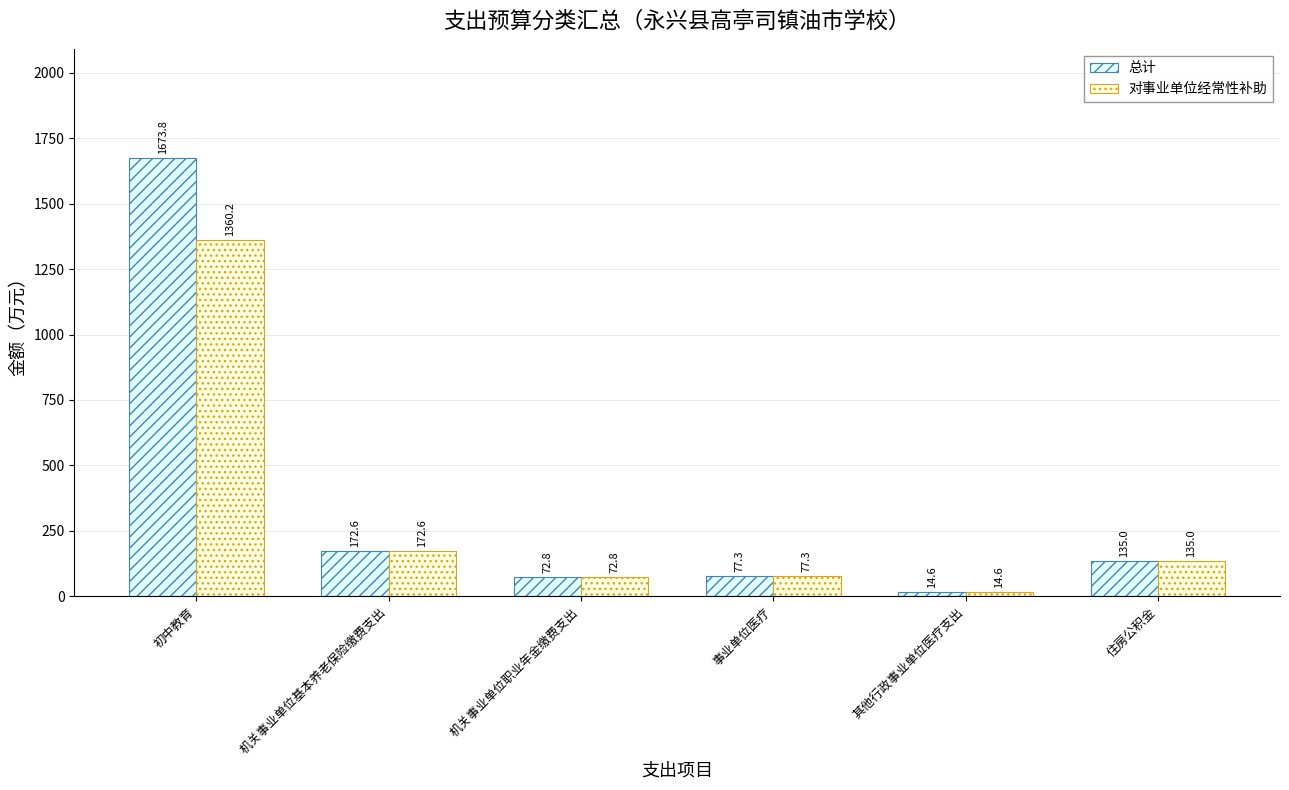

Reading right to left, transcribe all the data shown in this chart.

总计: 135.0	14.6	77.3	72.8	172.6	1673.8
对事业单位经常性补助: 135.0	14.6	77.3	72.8	172.6	1360.2